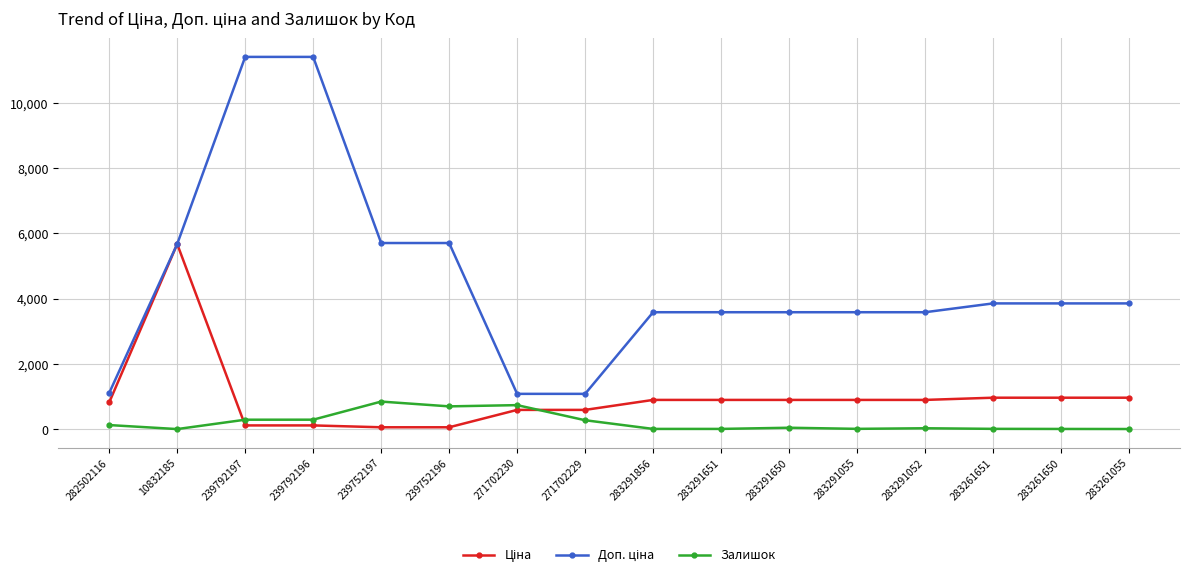

How many lines are shown in the chart?

3